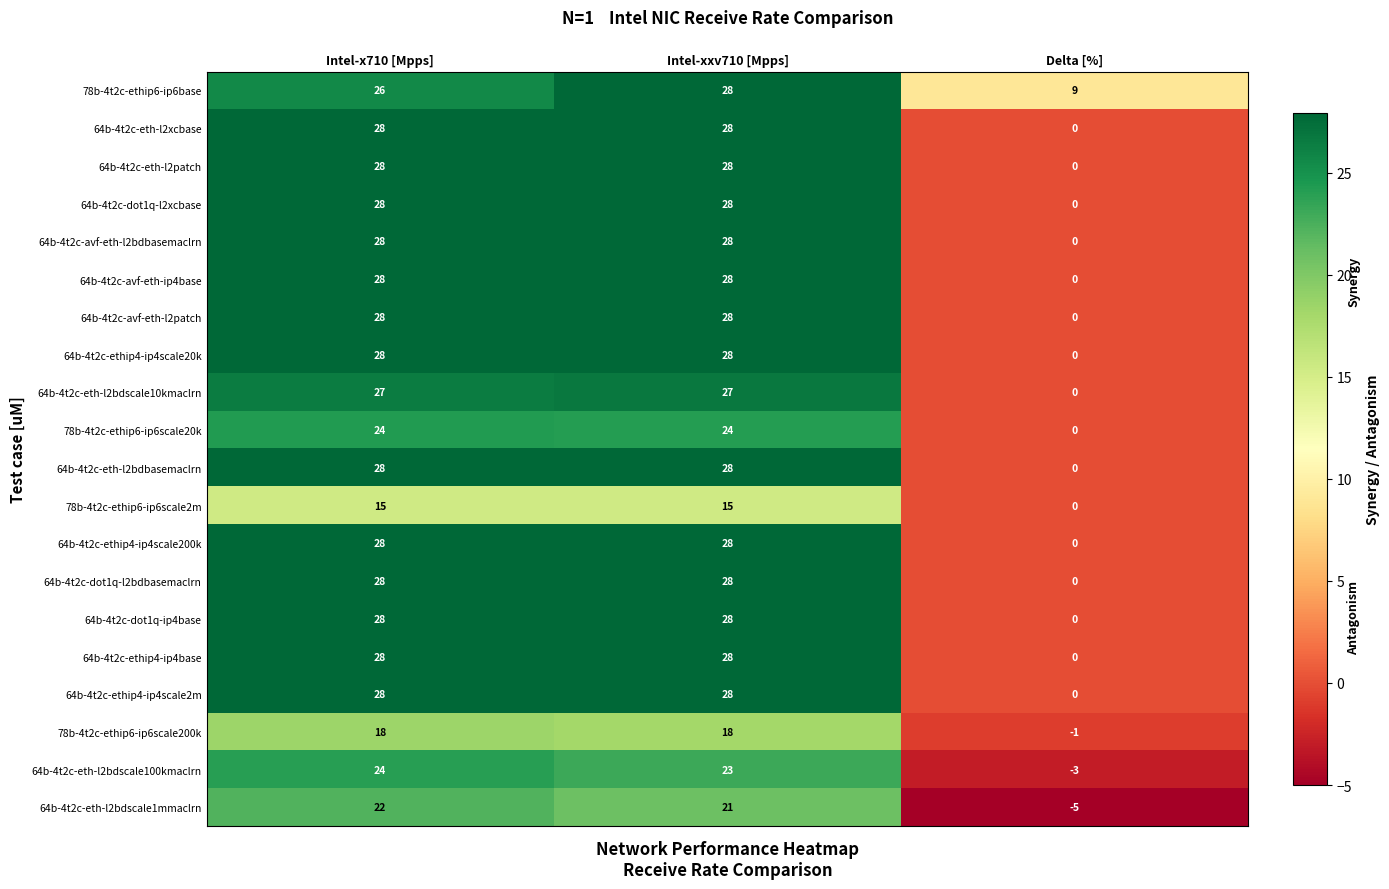

What is the difference between the highest and lowest values at Delta [%]?

14